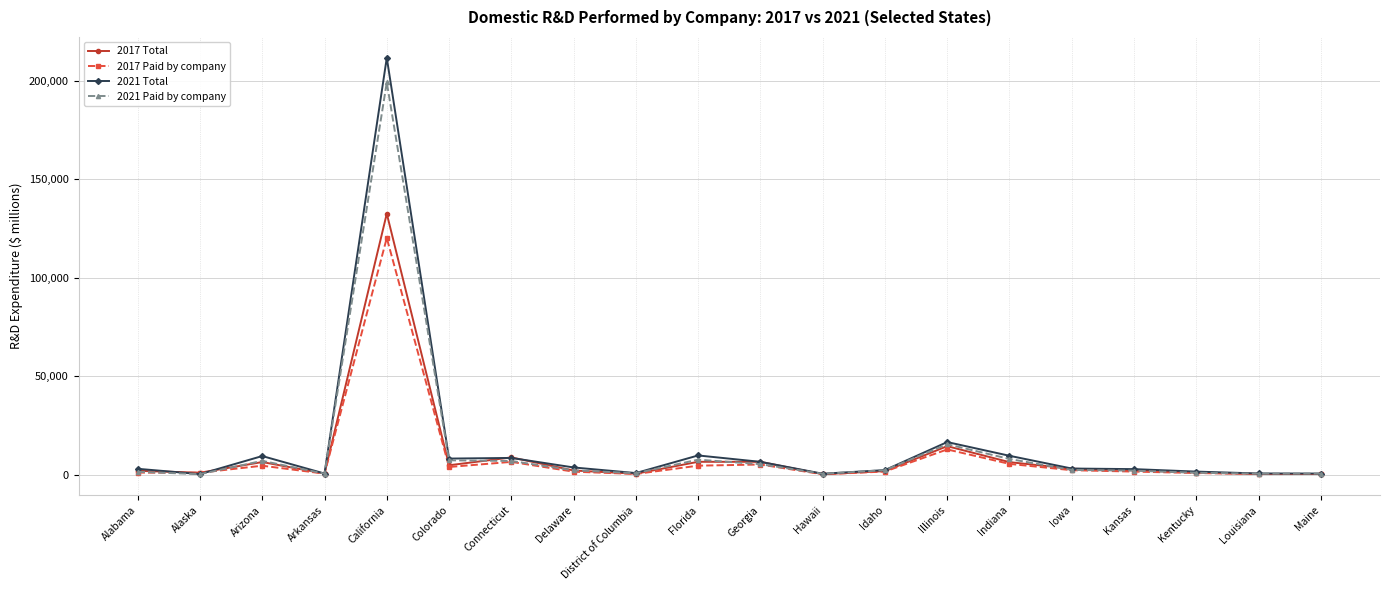

The 2017 Paid by company series shows 2195 at Iowa. True or false?

True